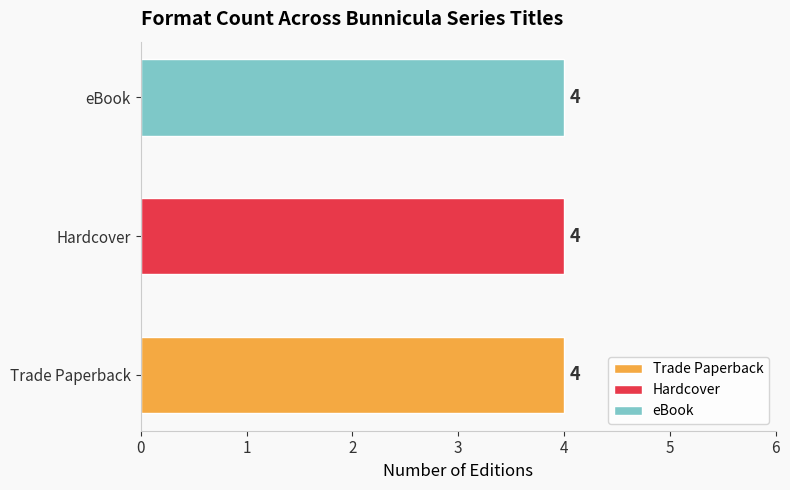

What are all the series names shown in the legend?

Trade Paperback, Hardcover, eBook